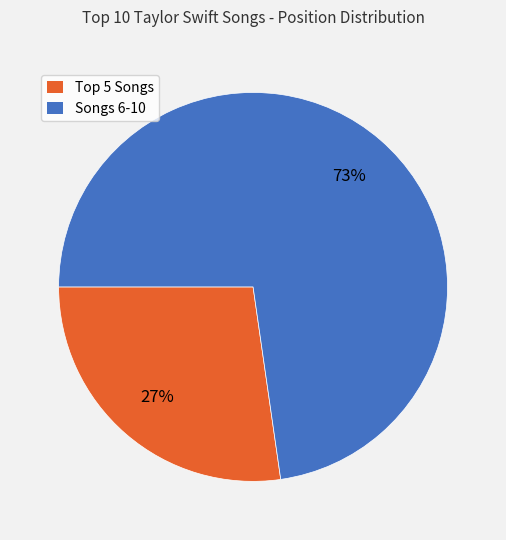

Does any single category account for the majority?

Yes